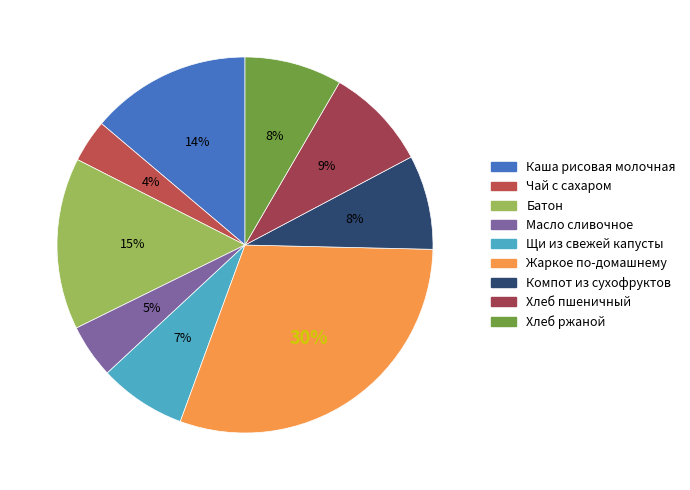

Which category has the biggest portion of the pie?

Жаркое по-домашнему